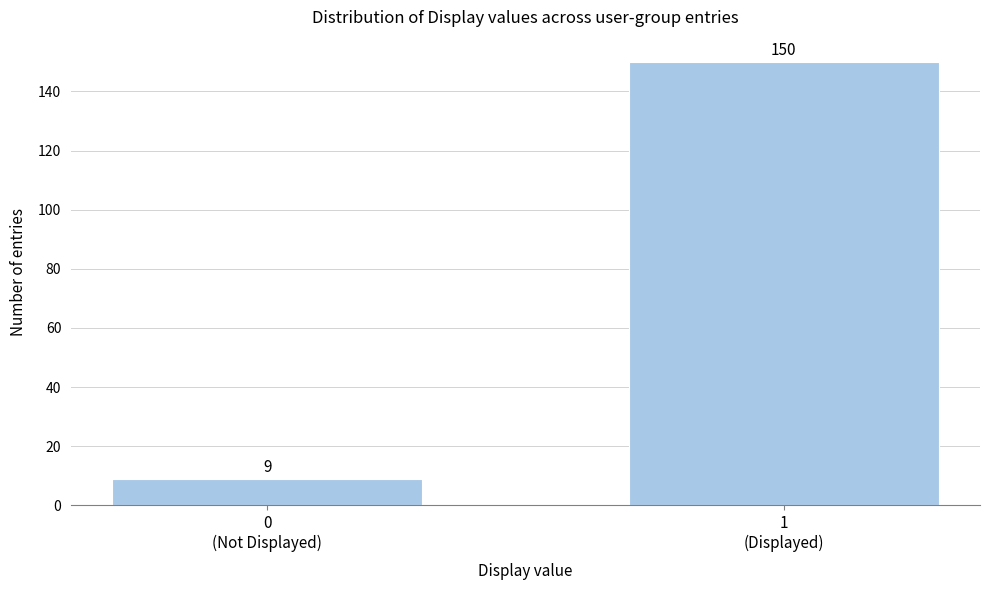

Reading left to right, list all the values displayed in this chart.

9	150